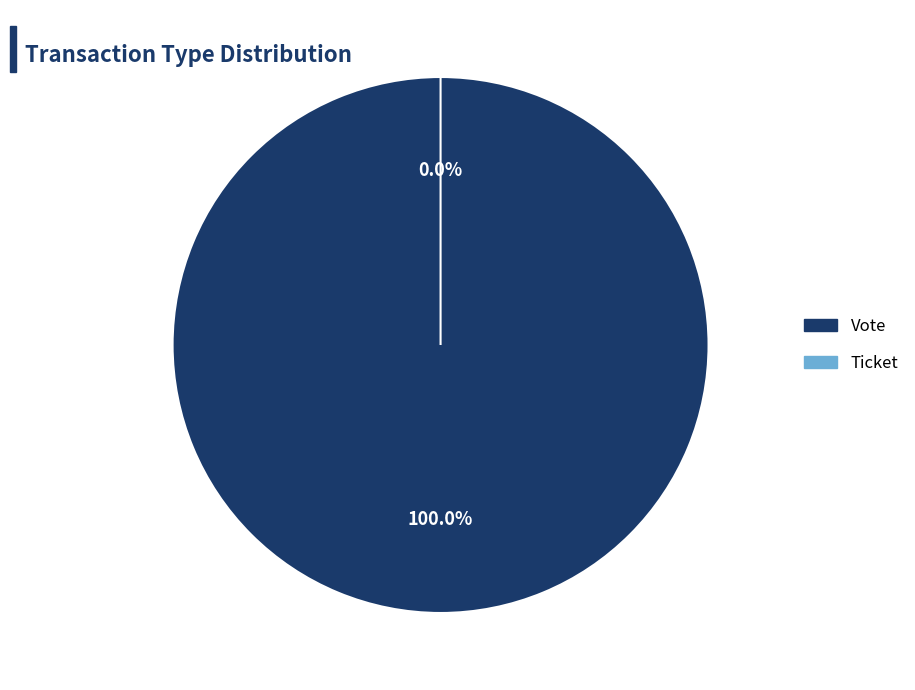

What is the change in value from Vote to Ticket?

-1